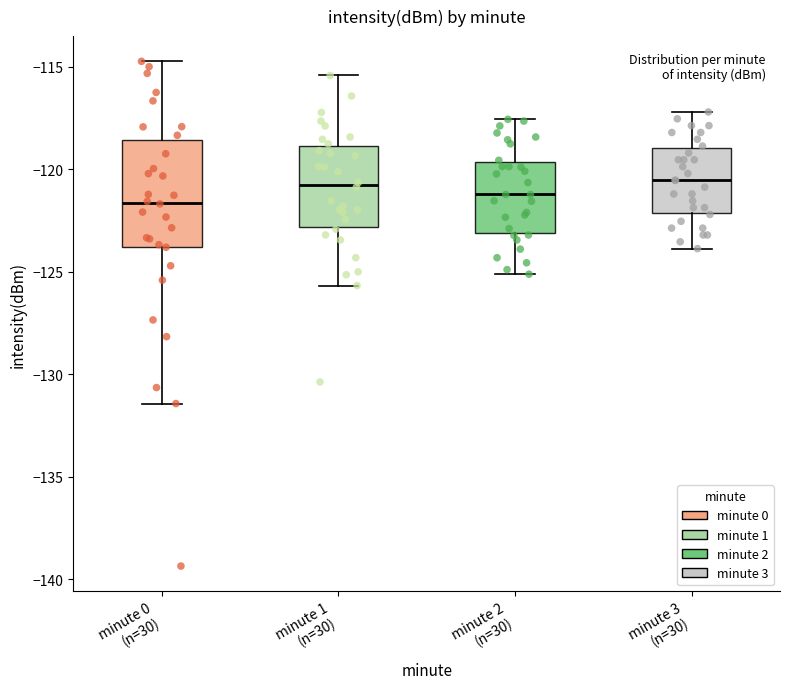

Where is the upper edge of the box for minute 0 (n=30) on the y-axis? The values are not printed on the chart, so give them approximately, as read against the axis.

-118.5